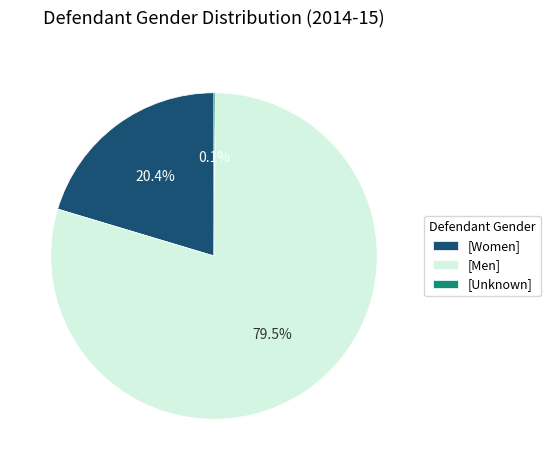

Which slice represents more than half of the pie?

[Men]